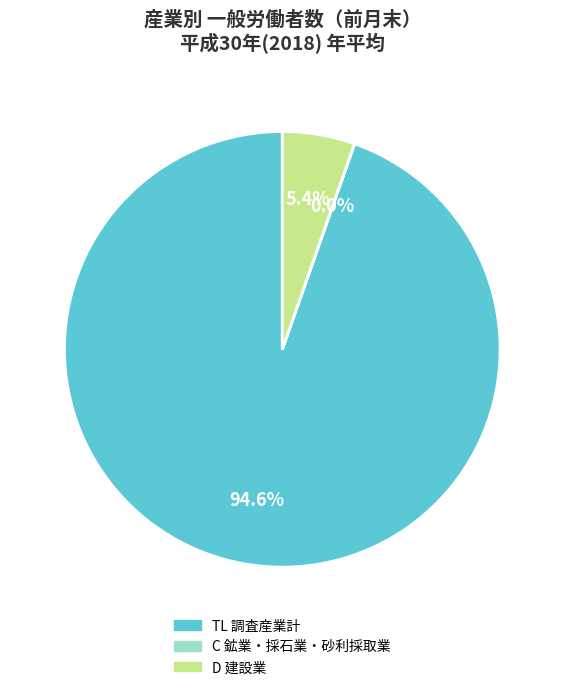

Is there a majority slice in this chart?

Yes